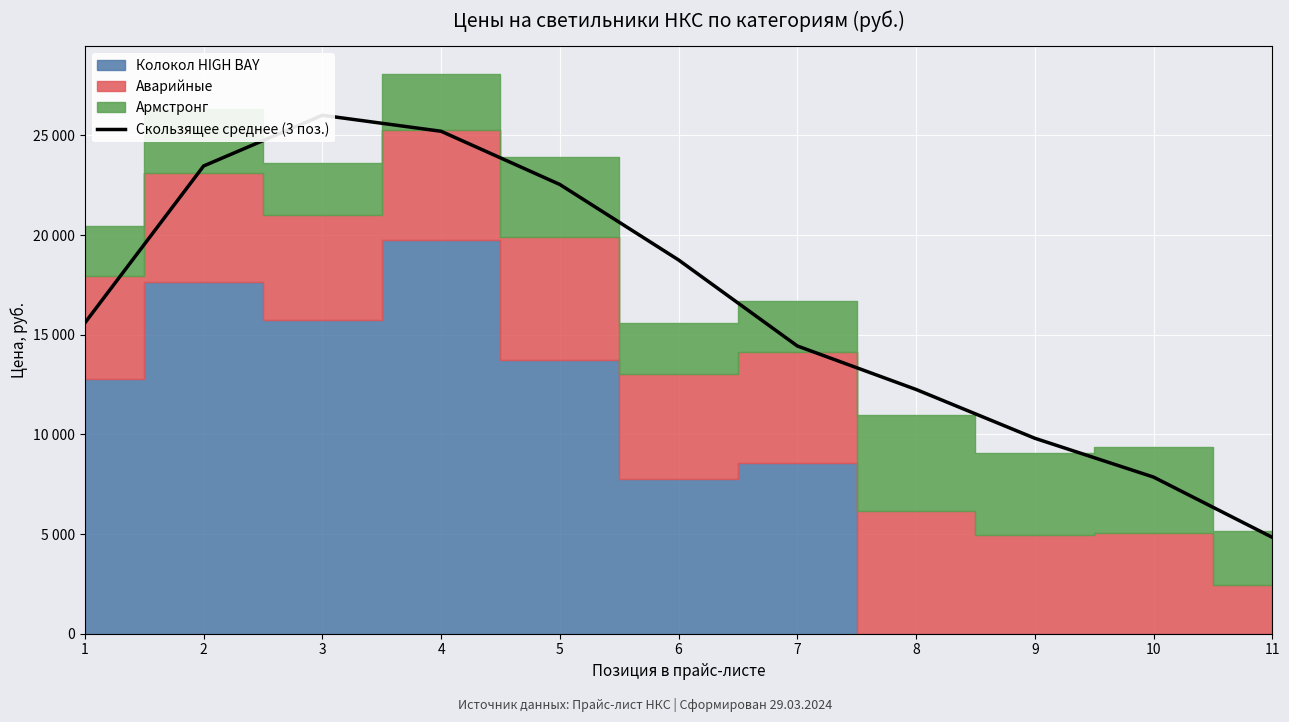

List the labels in order of value, smallest first.

11, 10, 9, 8, 7, 1, 6, 5, 2, 4, 3